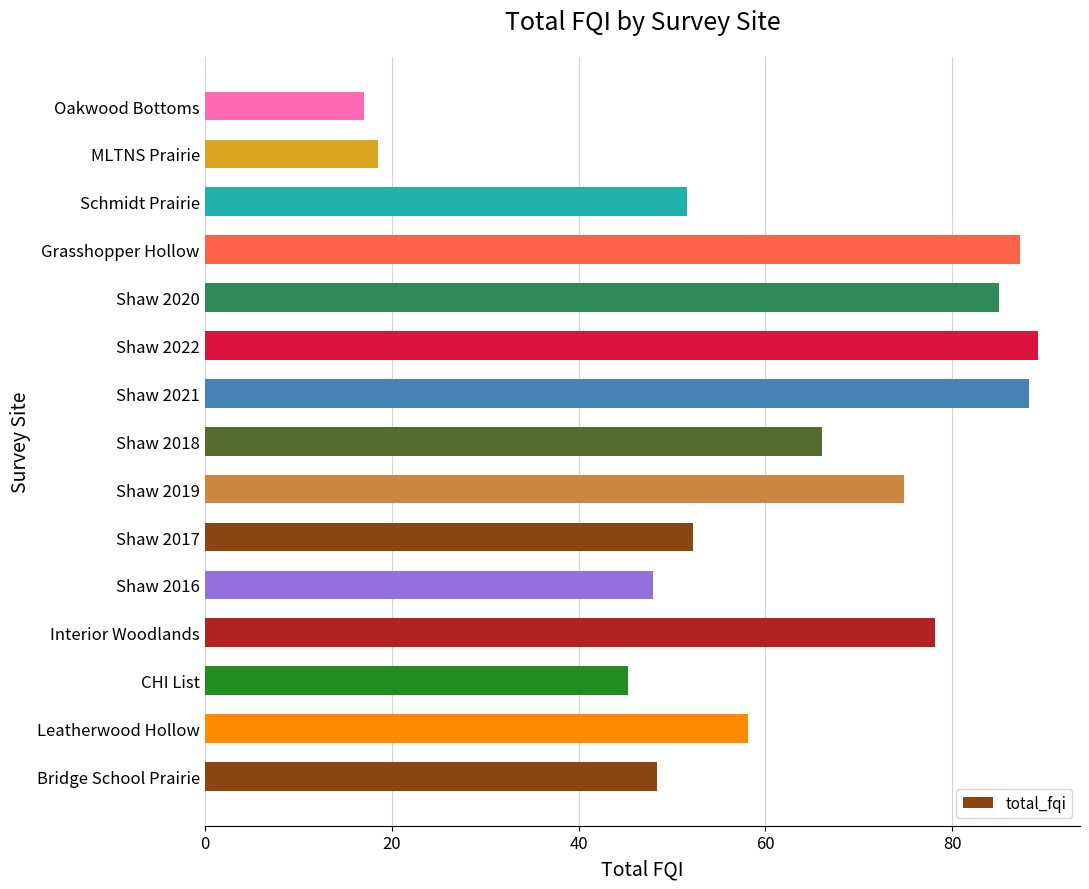

What is the minimum value shown in the chart?

17.0